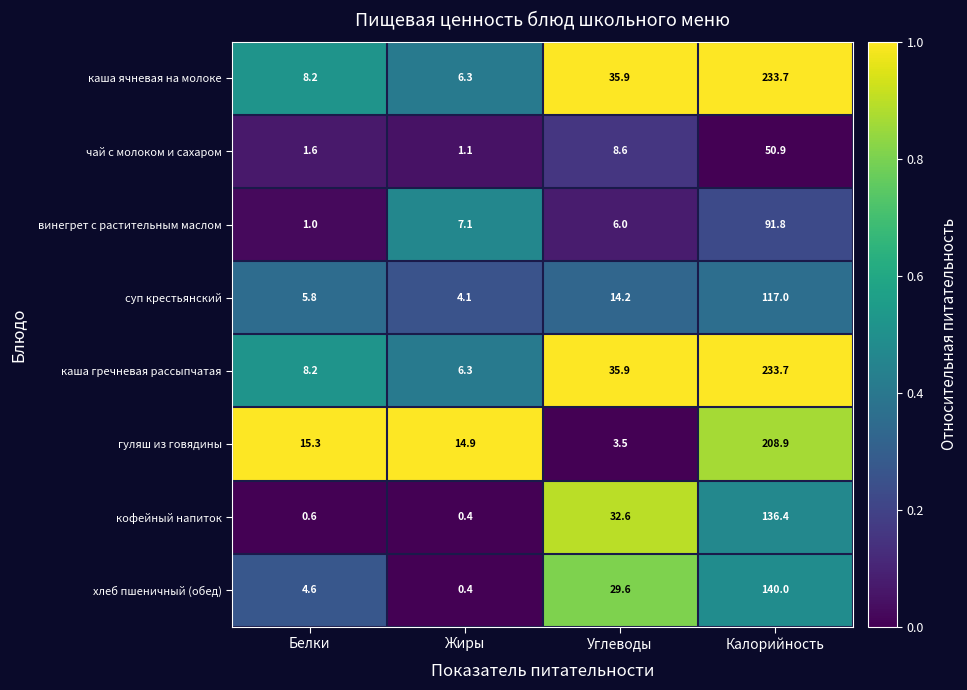

True or false: хлеб пшеничный (обед) has a value of 4.6 at Белки.

True